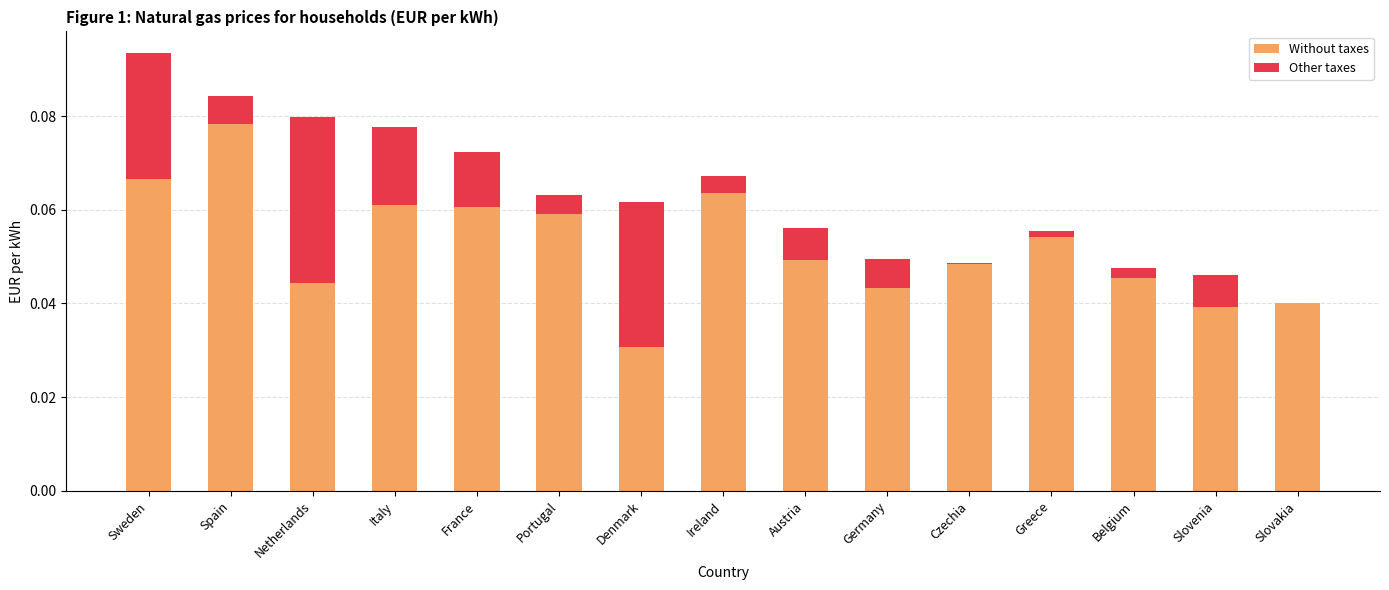

At which category is the sum across all series the highest?

Sweden